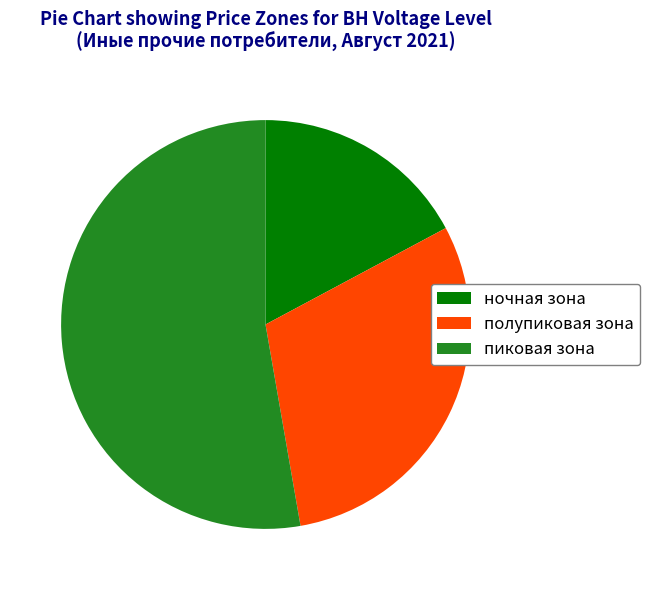

What is the ratio of the value at пиковая зона to the value at ночная зона?

3.1